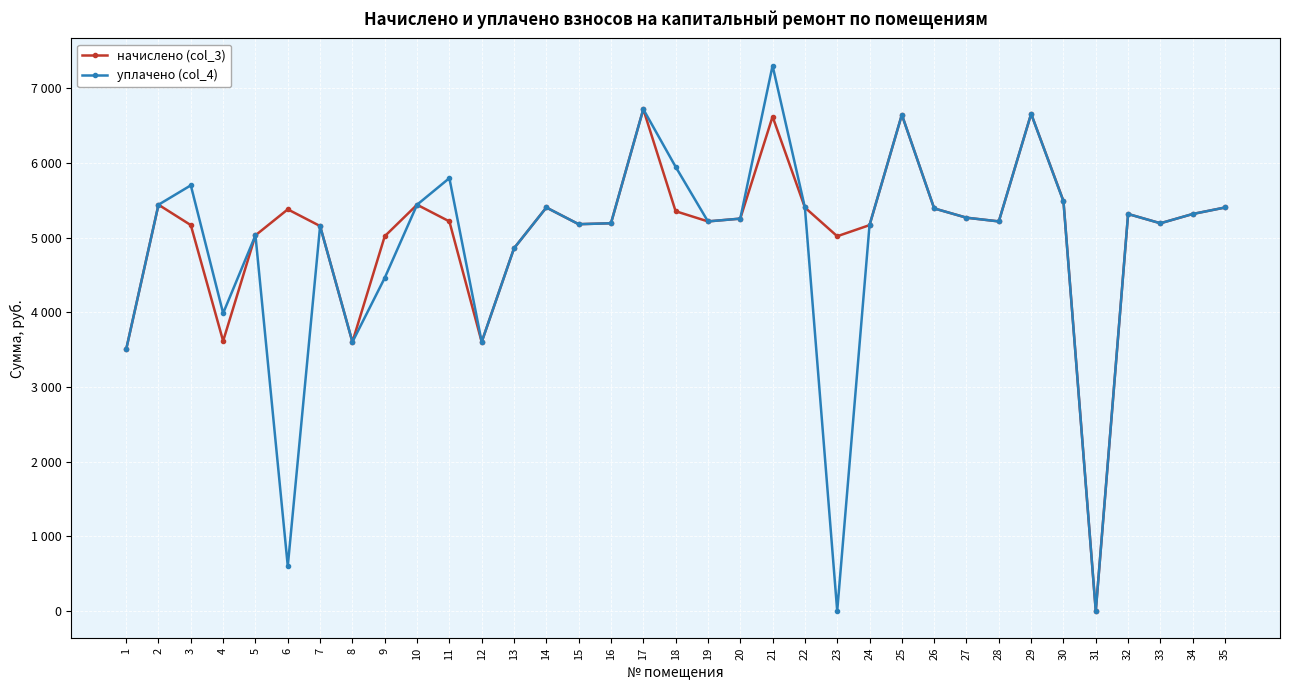

At which category does the chart reach its peak across all series?

21